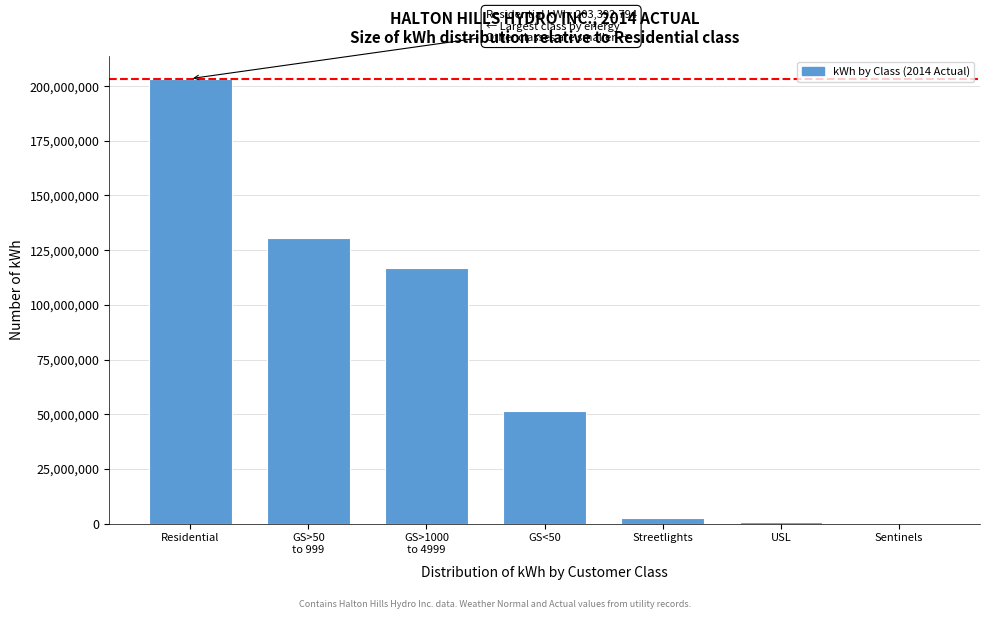

At which category does the chart reach its peak across all series?

Residential